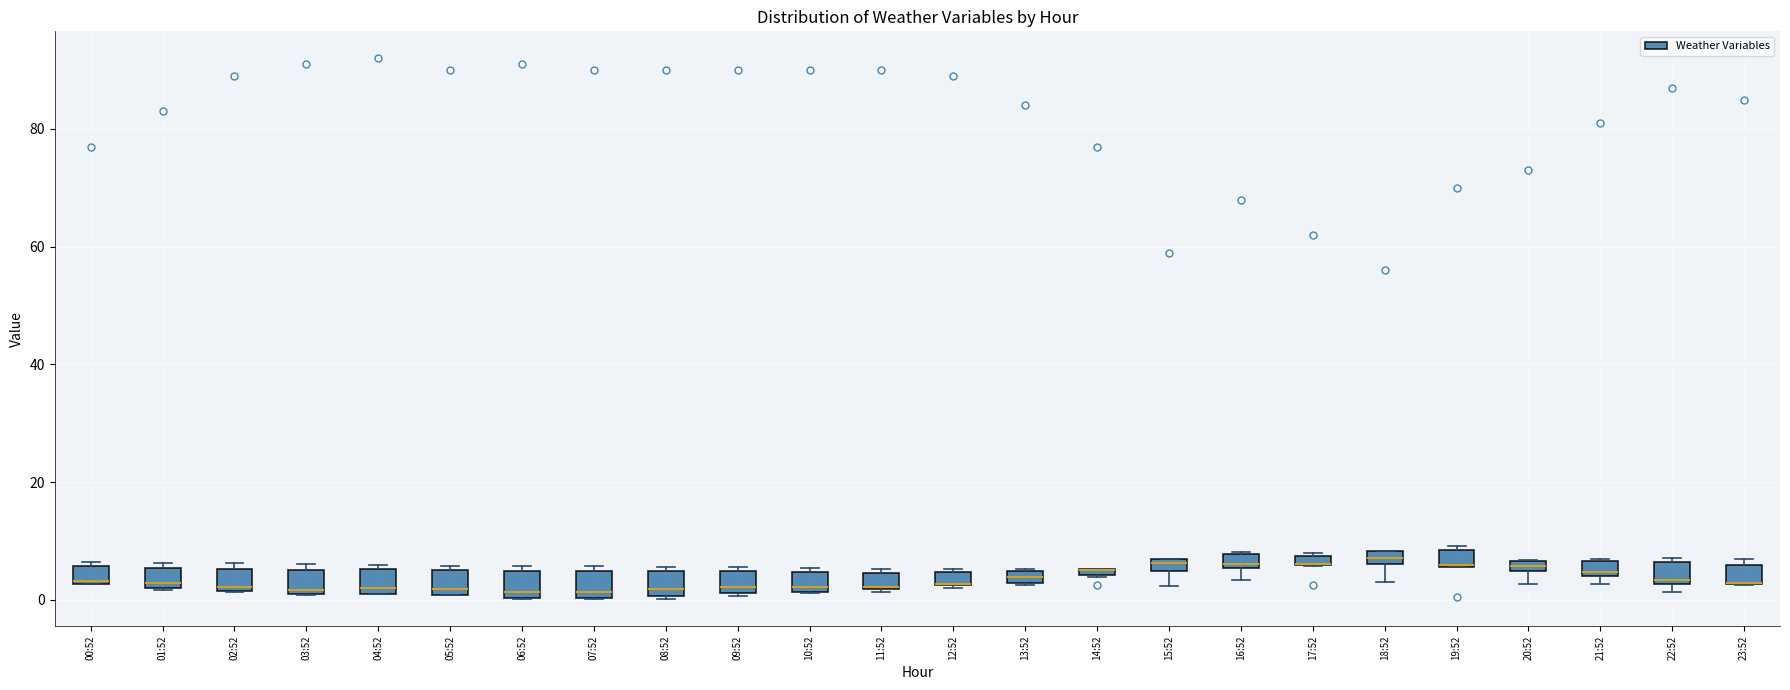

Where does the median line of the box for 08:52 sit on the y-axis? The values are not printed on the chart, so give them approximately, as read against the axis.

2